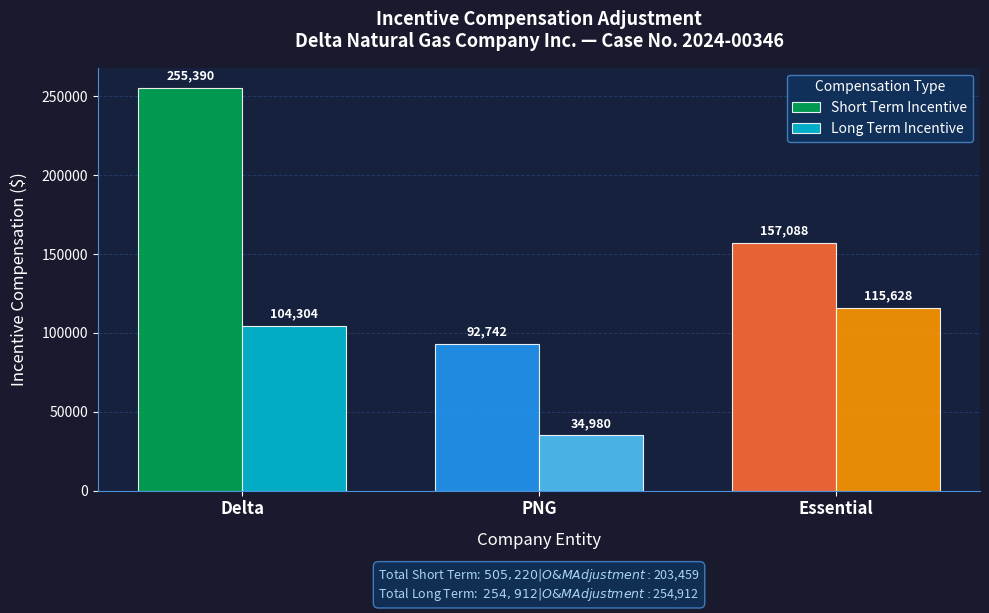

At which label does Long Term Incentive reach its minimum?

PNG